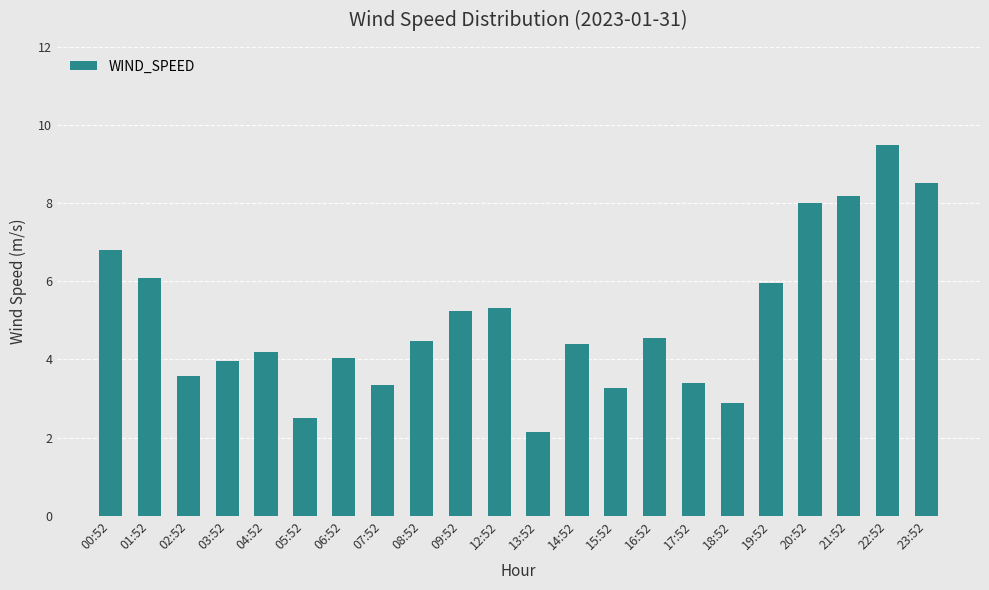

What is the value of the 22nd bar from the left?

8.5